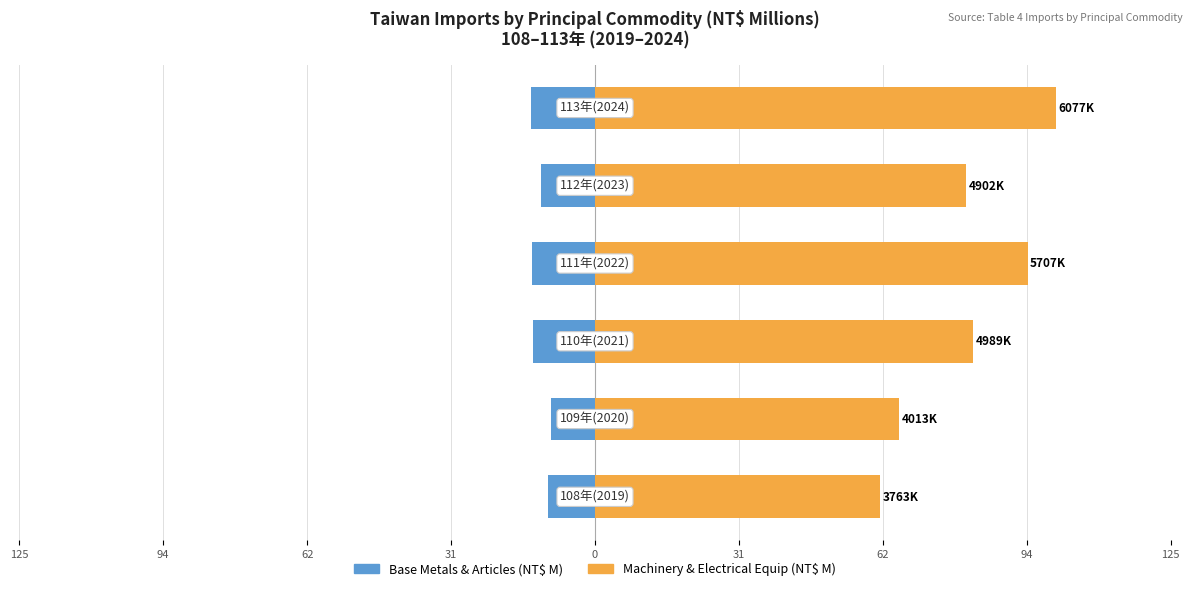

What is the sum of the Base Metals & Articles (NT$ M) values at 94 and 125?

-27.1